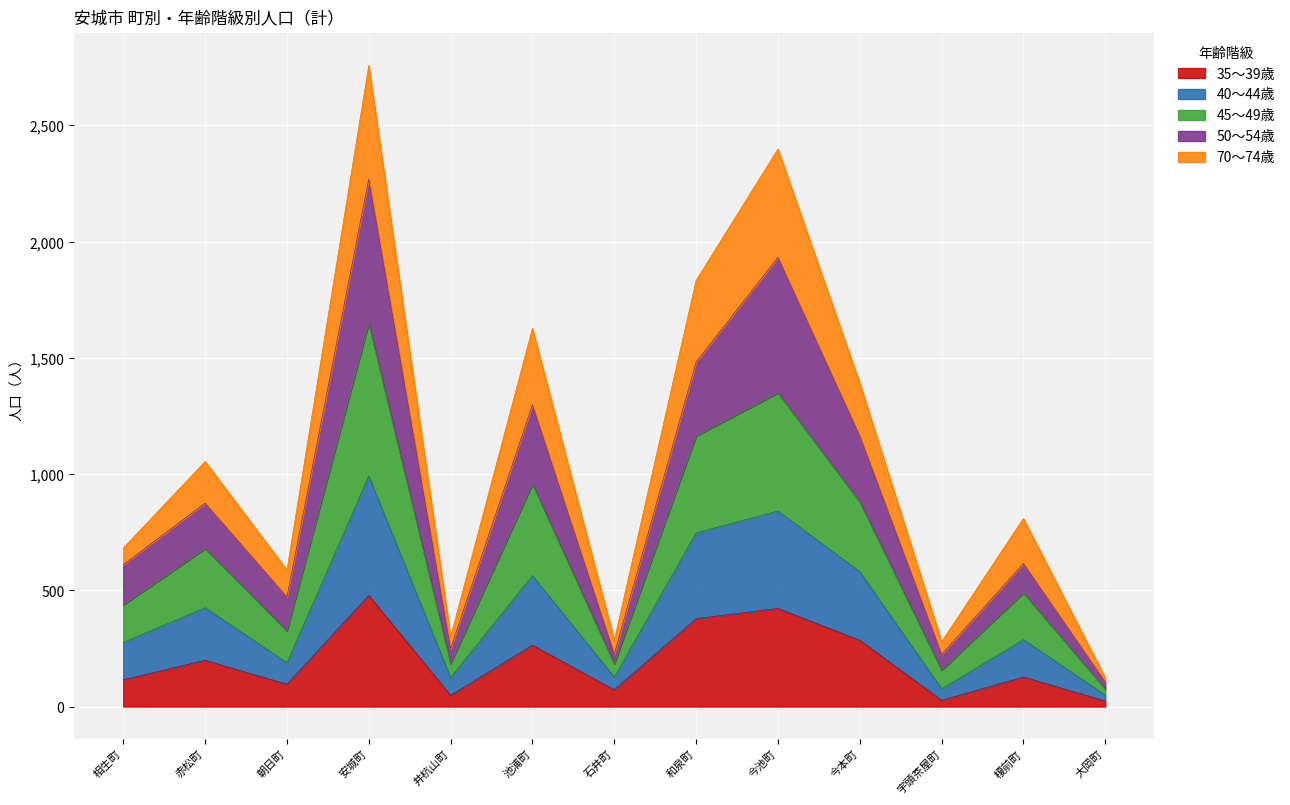

Rank the categories by 35～39歳 value from lowest to highest.

大岡町, 宇頭茶屋町, 井杭山町, 石井町, 朝日町, 相生町, 榎前町, 赤松町, 池浦町, 今本町, 和泉町, 今池町, 安城町